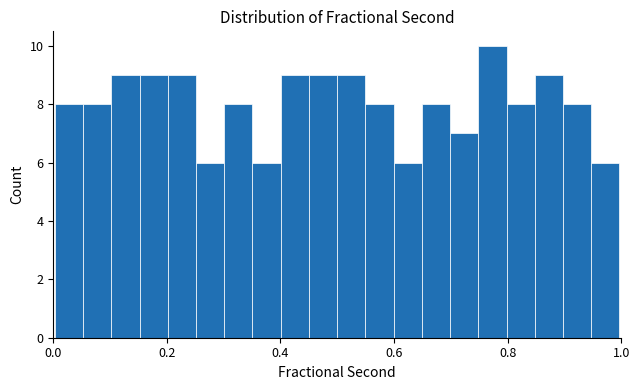

Around what value on the x-axis is the tallest bar? Give the approximate position of its centre, as read against the axis.

0.78